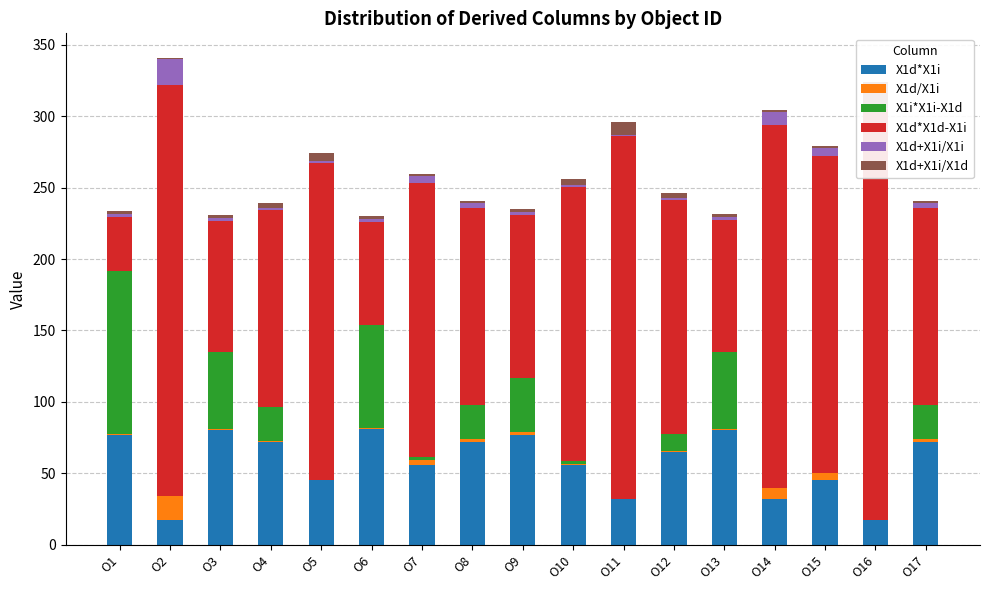

The X1i*X1i-X1d series shows 0.0 at O11. True or false?

True